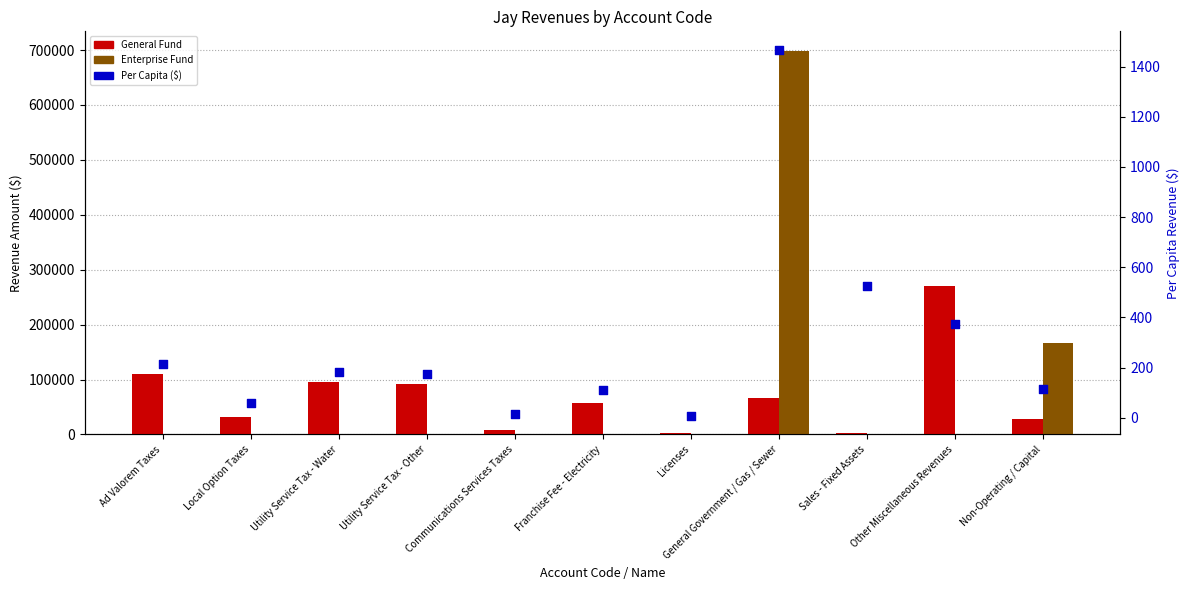

Is the value of Enterprise Fund at General Government / Gas / Sewer greater than the value of General Fund at Other Miscellaneous Revenues?

Yes